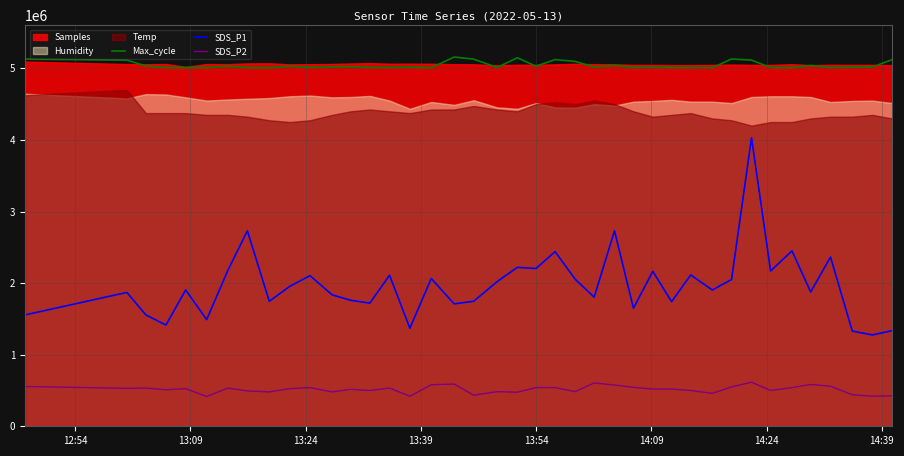

True or false: SDS_P2 and SDS_P1 intersect in this chart.

False